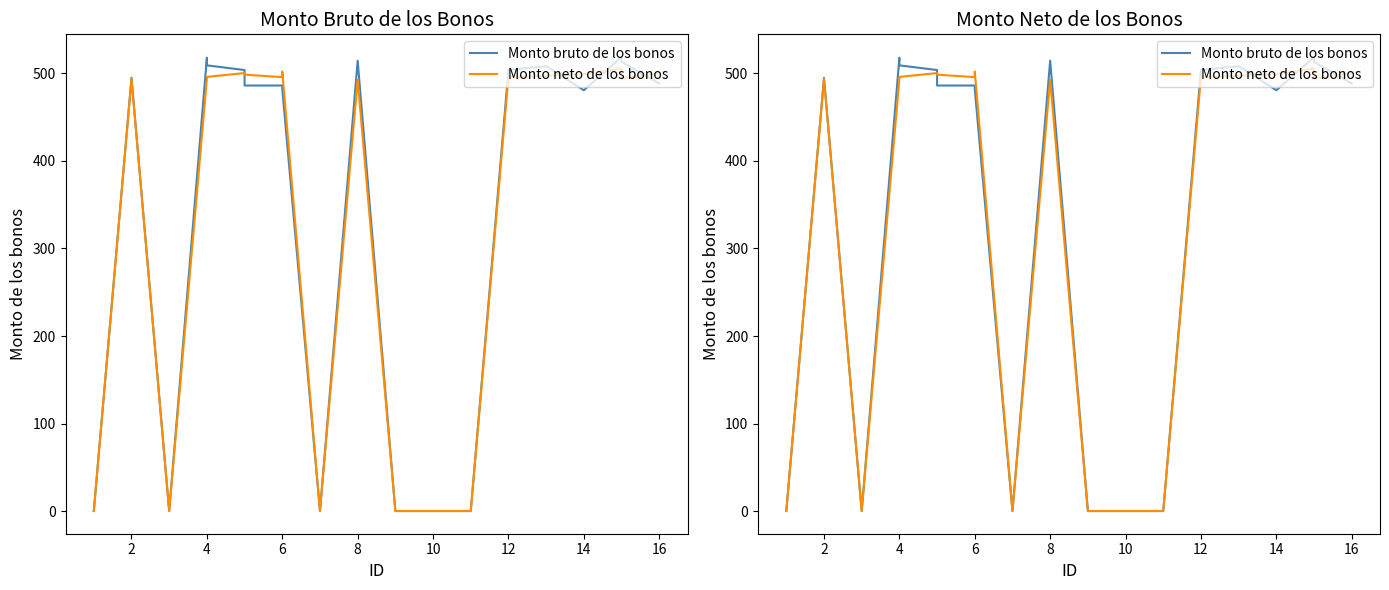

List the series in order of their overall mean, highest first.

Monto bruto de los bonos, Monto neto de los bonos